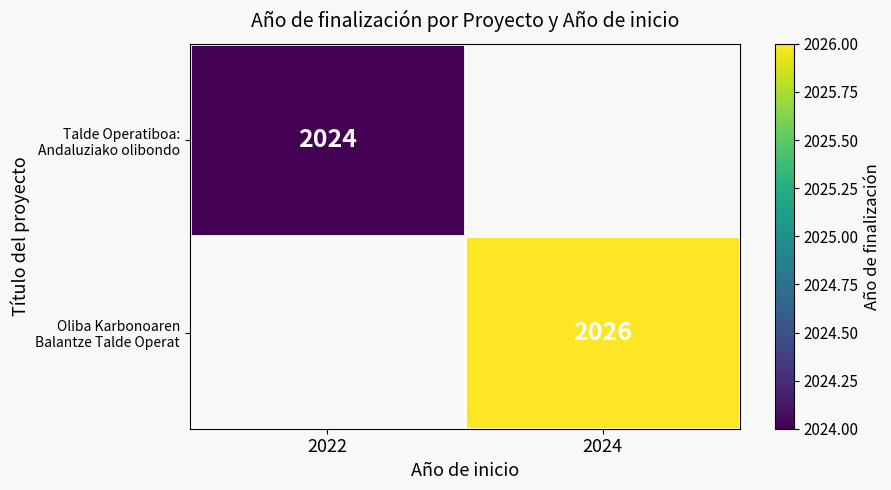

List the series in order of their peak value, lowest first.

Talde Operatiboa: Andaluziako olibondo, Oliba Karbonoaren Balantze Talde Operat